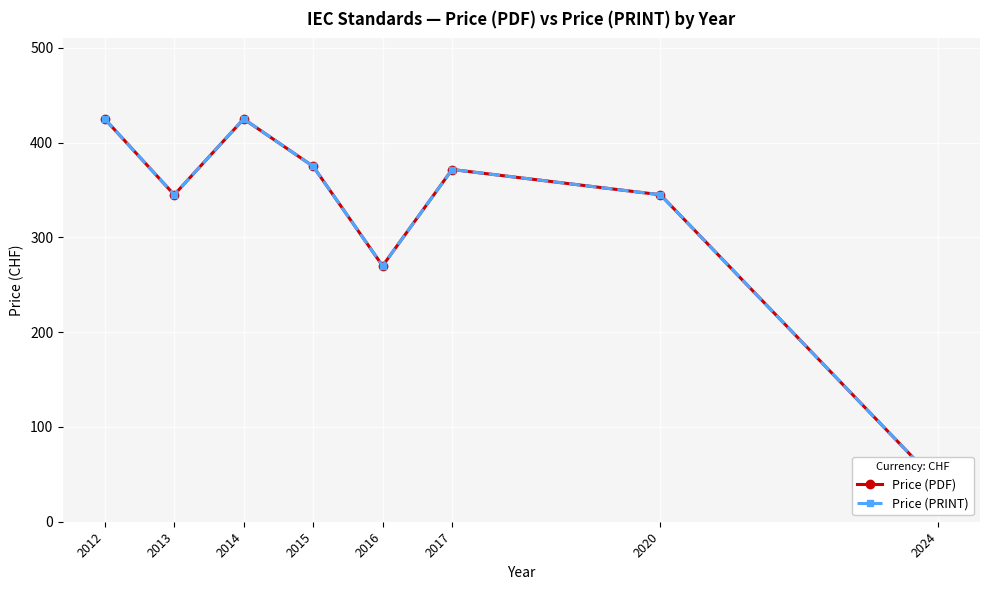

Where does the Price (PDF) series first go above 371?

2012